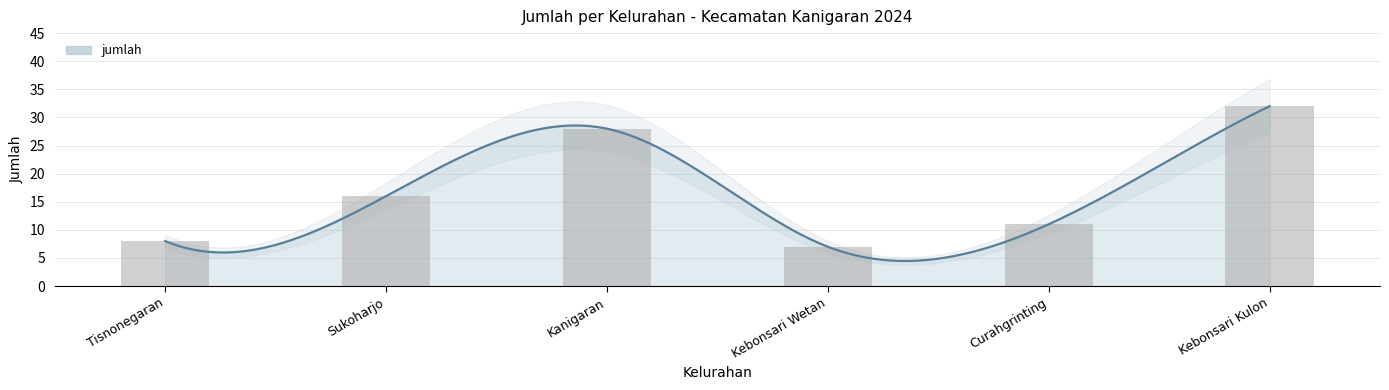

What is the change in value from Sukoharjo to Kebonsari Wetan?

-9